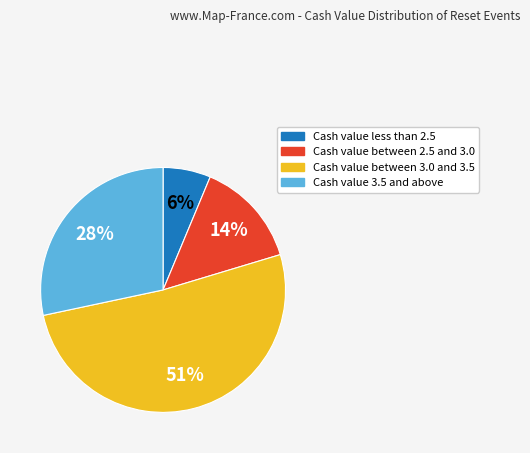

Is there a majority slice in this chart?

Yes